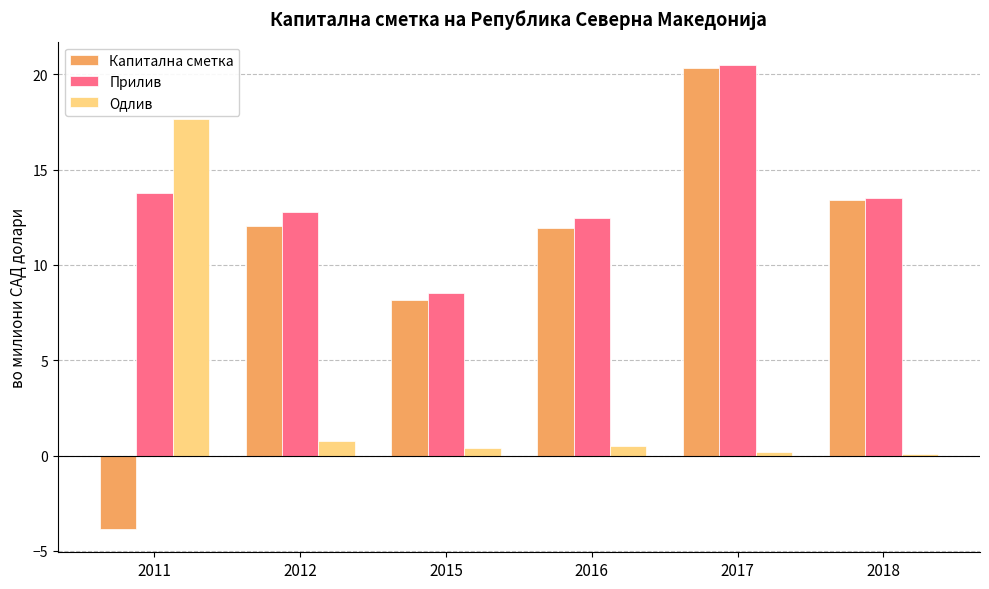

Read the Капитална сметка value at 2012.

12.0